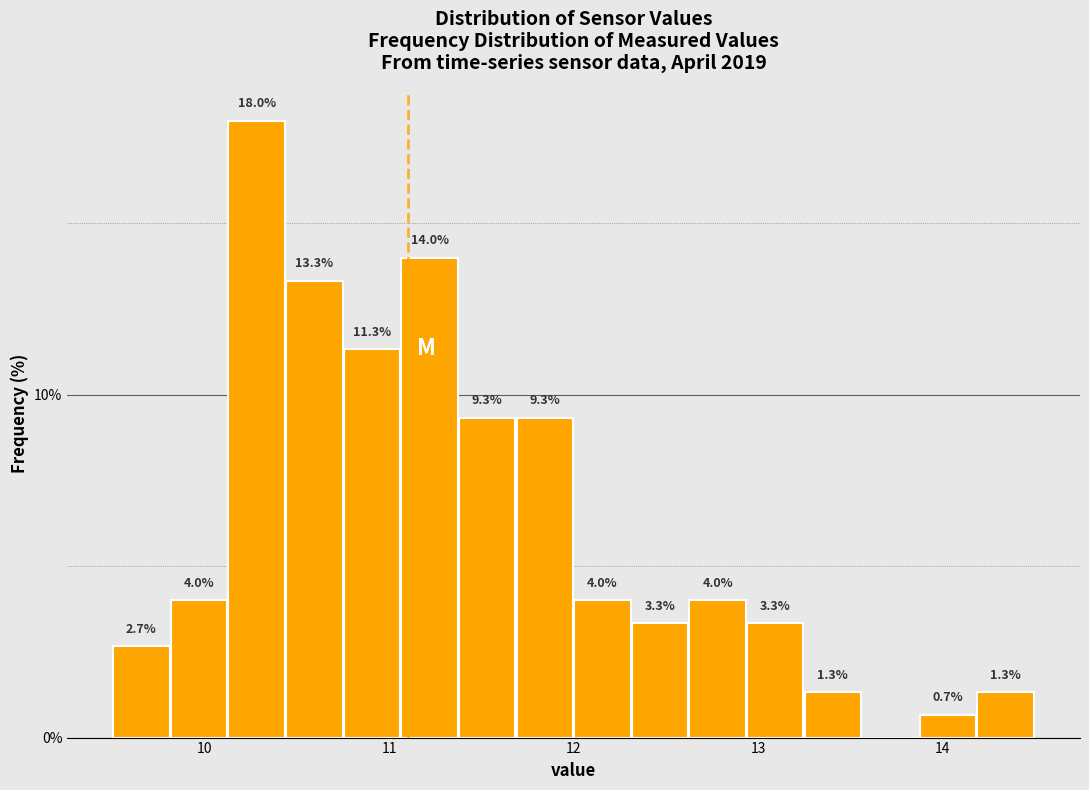

Read against the x-axis, roughly where is the centre of the tallest bar?

10.3